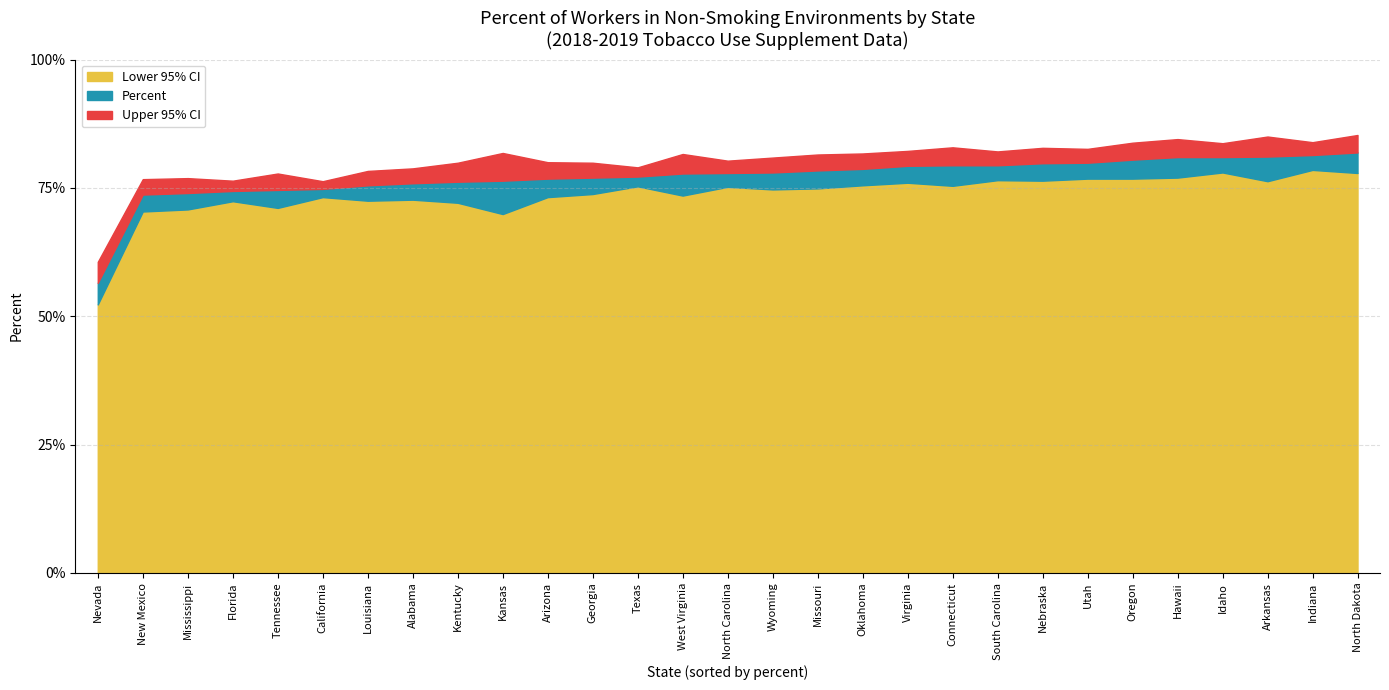

At which label is Upper 95% CI closest to 72?

California